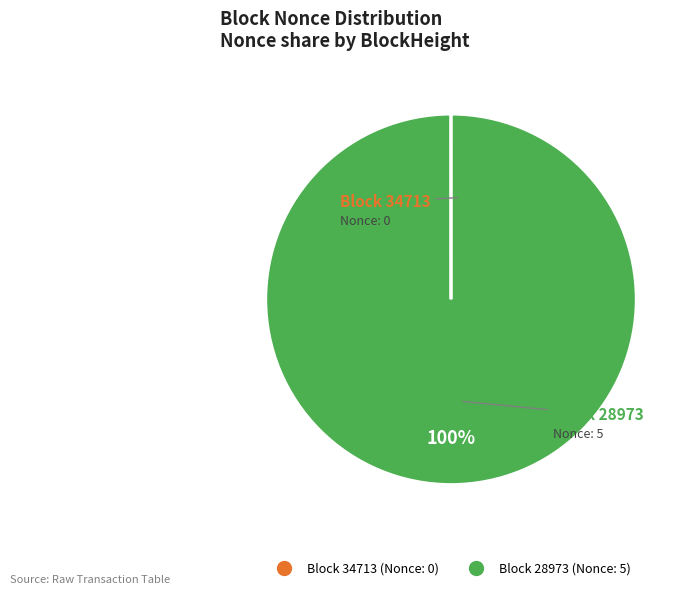

To the nearest percent, what is the average slice percentage?

50%